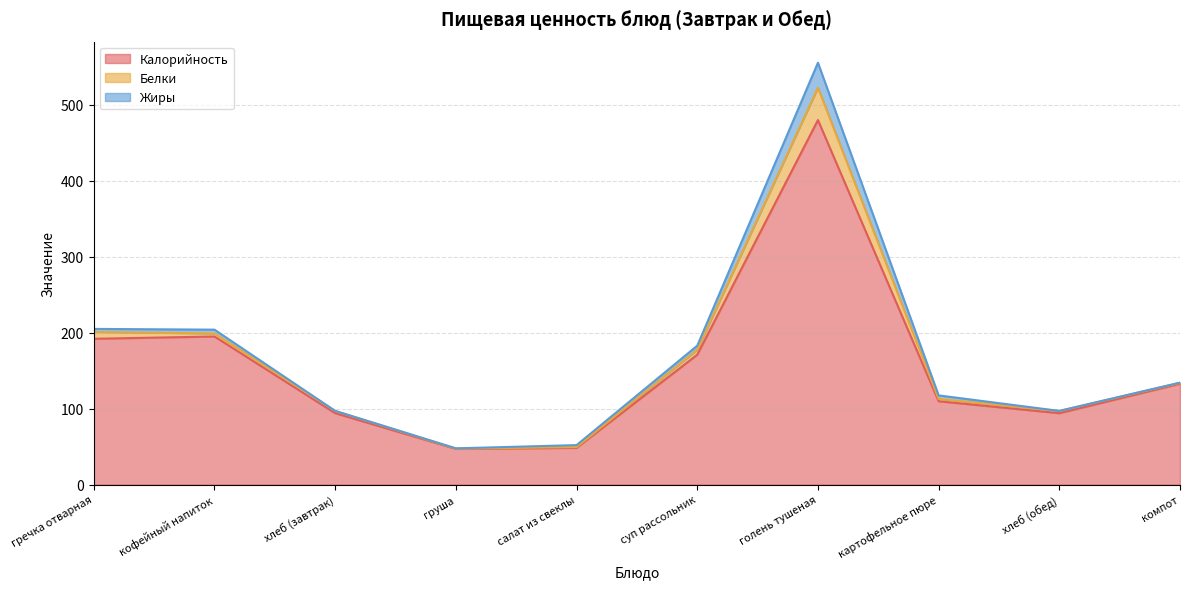

How many interior local peaks does the Калорийность series have?

2